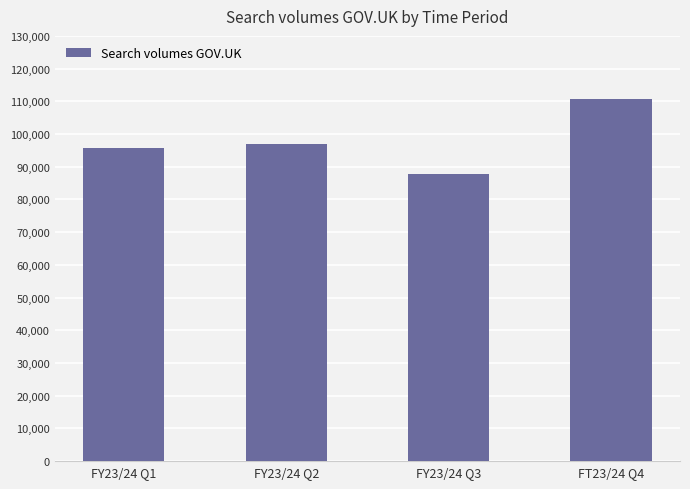

What is the change in value from FY23/24 Q2 to FT23/24 Q4?

+13681